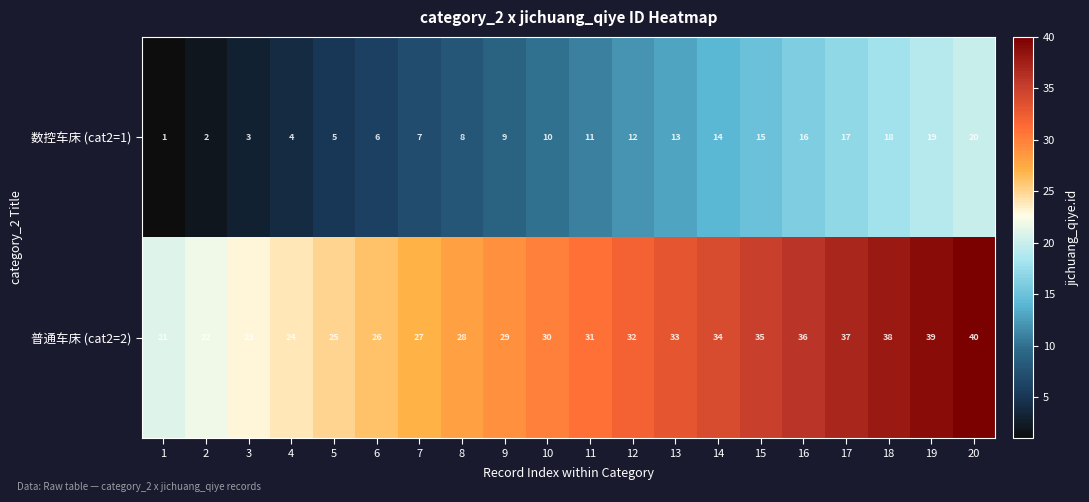

What is the difference between the maximum and minimum values in the 数控车床 (cat2=1) series?

19